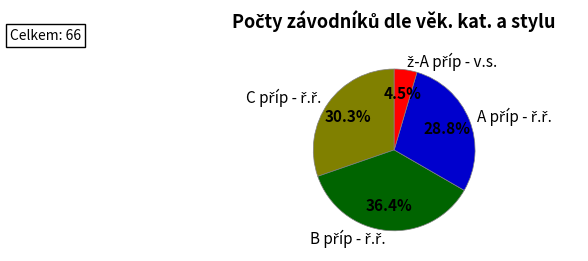

Is there a majority slice in this chart?

No